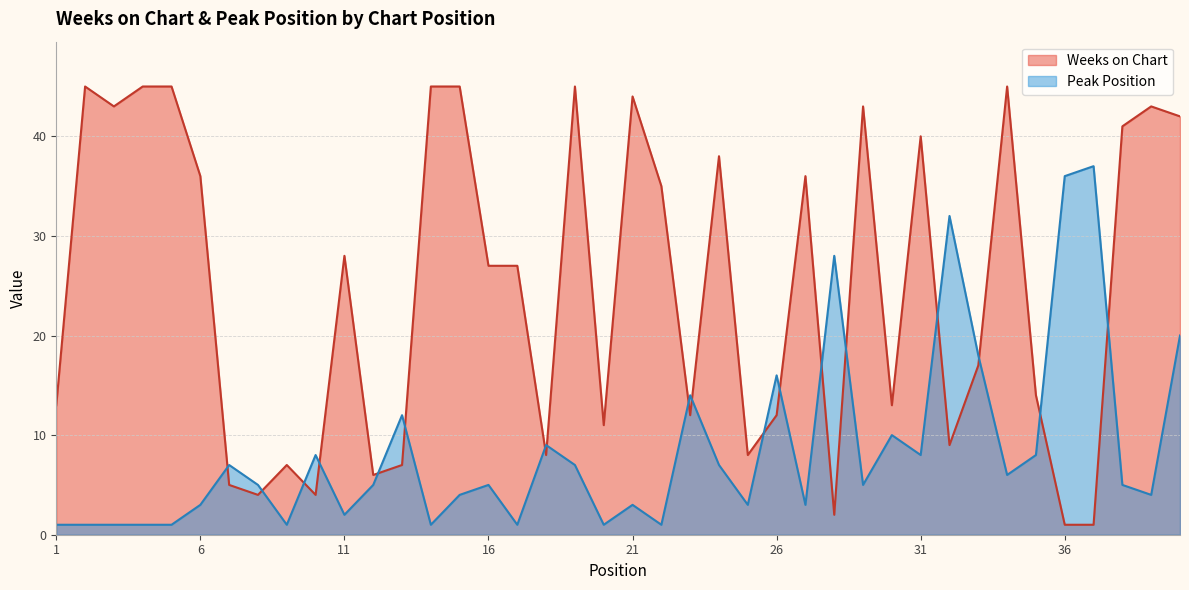

At which category does Weeks on Chart reach its first local valley?

3